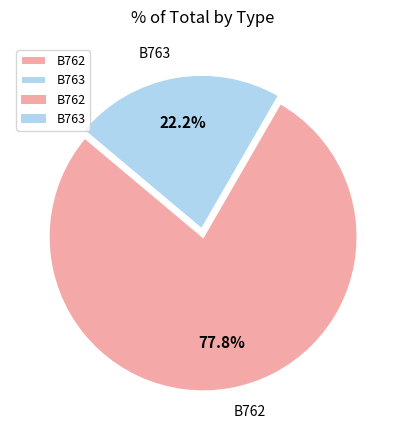

The B763 slice represents 36% of the pie. True or false?

False